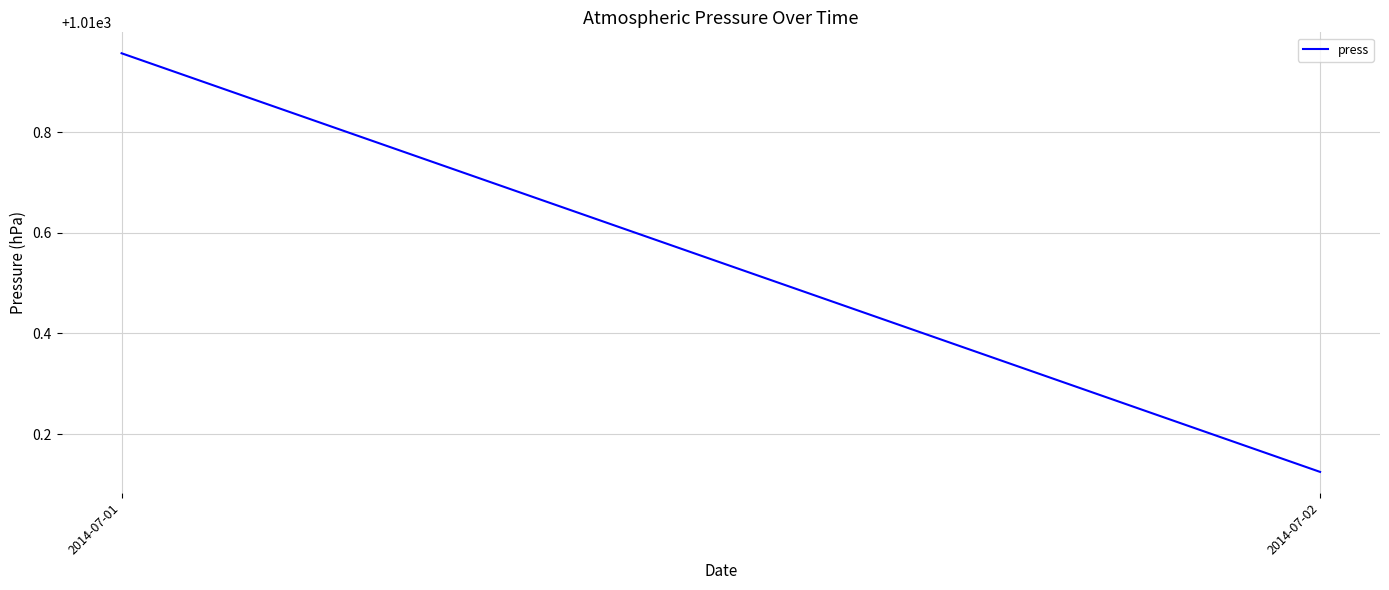

What is the average value?

1010.5